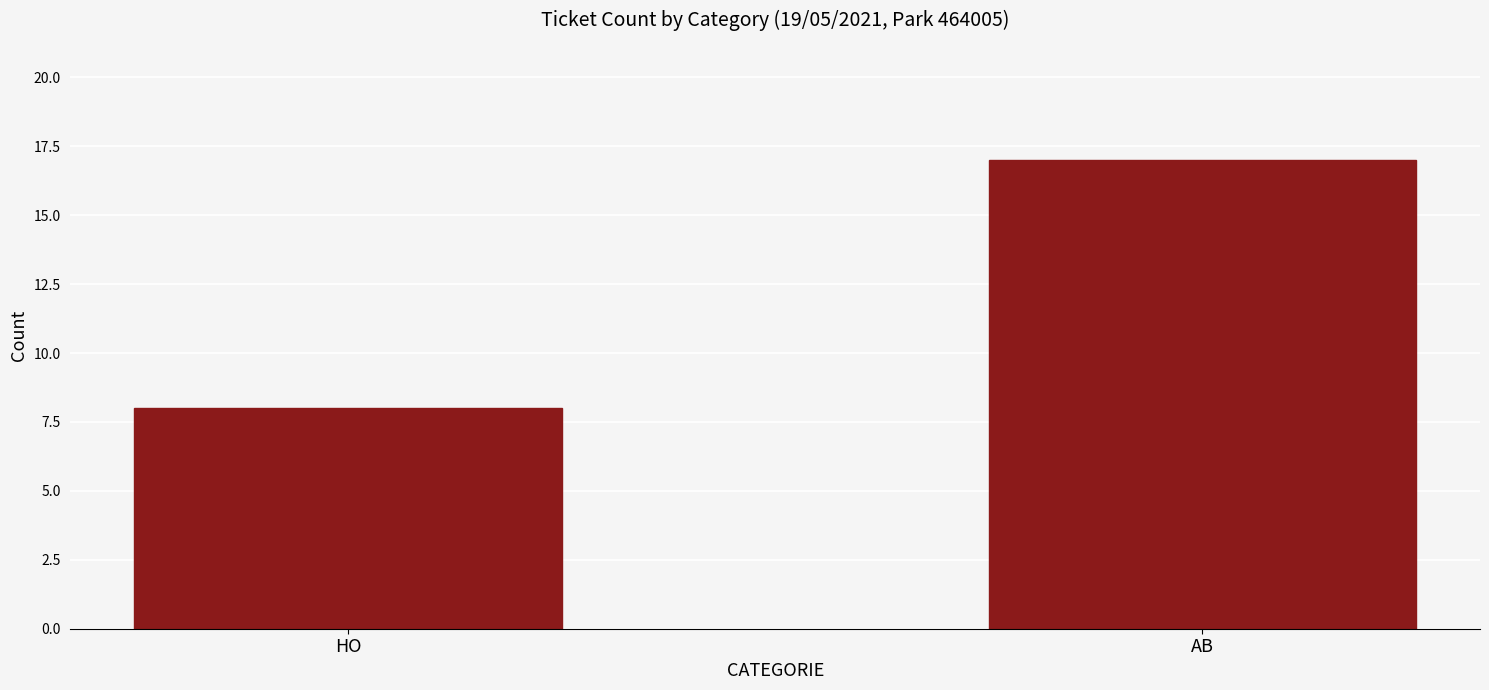

What position from the right is HO?

2